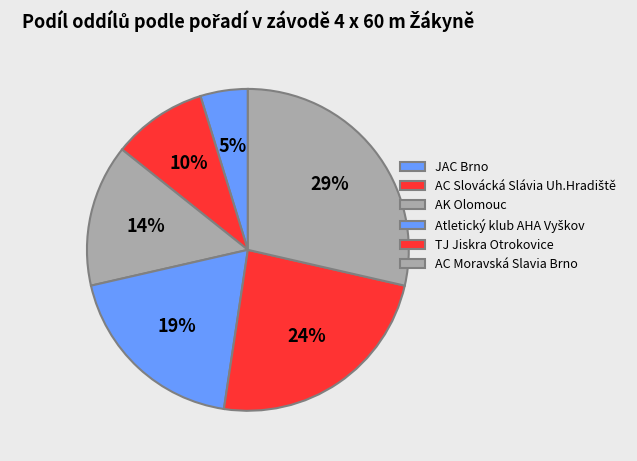

Between AK Olomouc and AC Slovácká Slávia Uh.Hradiště, which is larger?

AK Olomouc